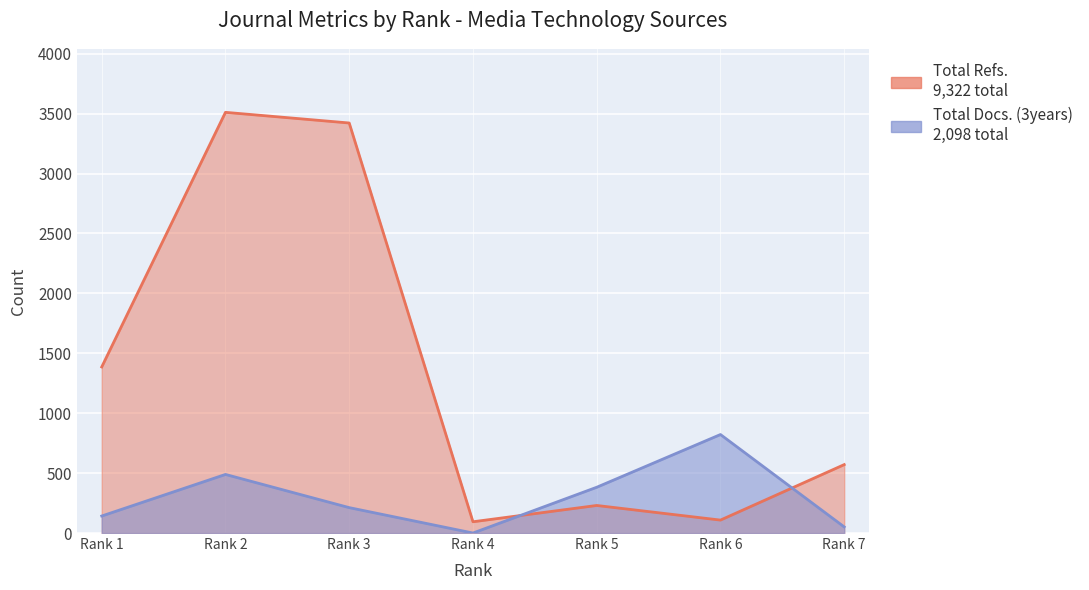

Between which two adjacent categories do Total Refs. and Total Docs. (3years) first intersect?

Rank 4 and Rank 5